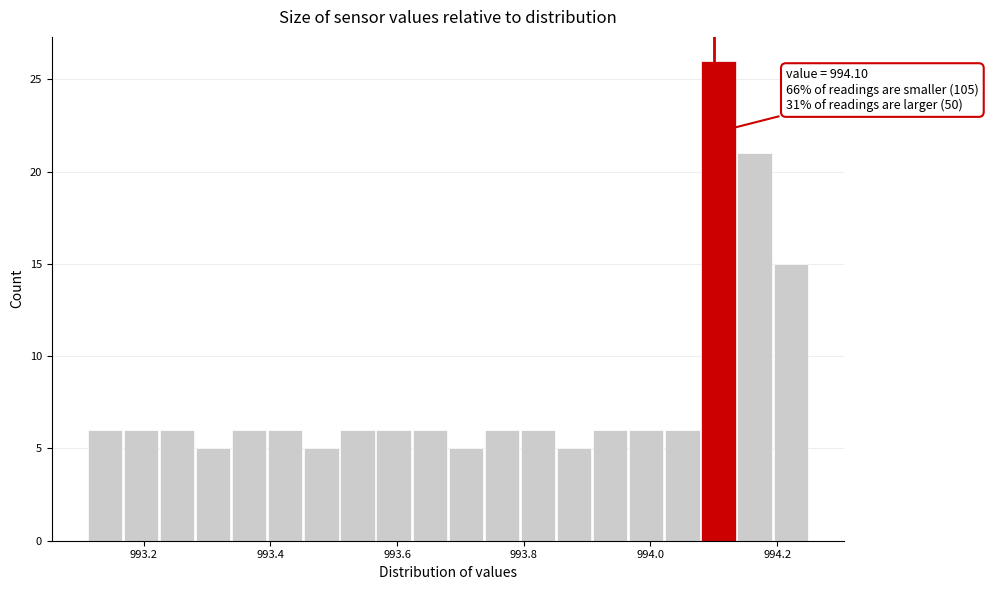

Around what value on the x-axis is the tallest bar? Give the approximate position of its centre, as read against the axis.

994.10